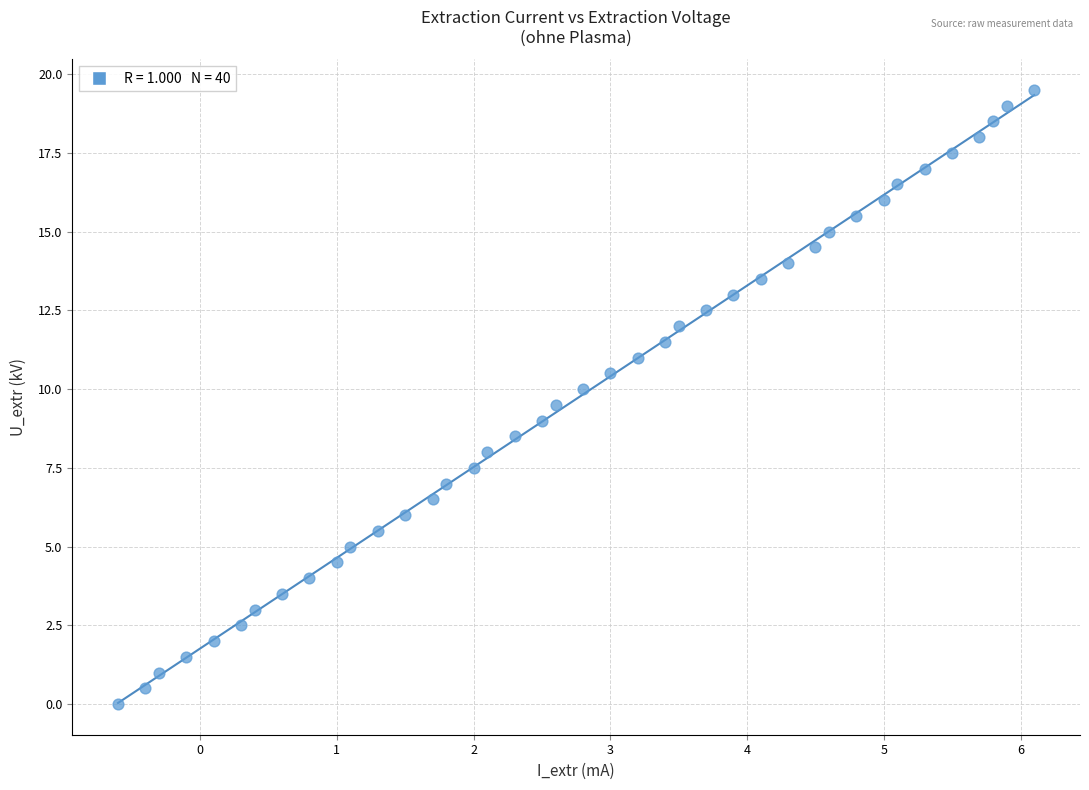

What is the range of Y values (max minus min)?

19.5